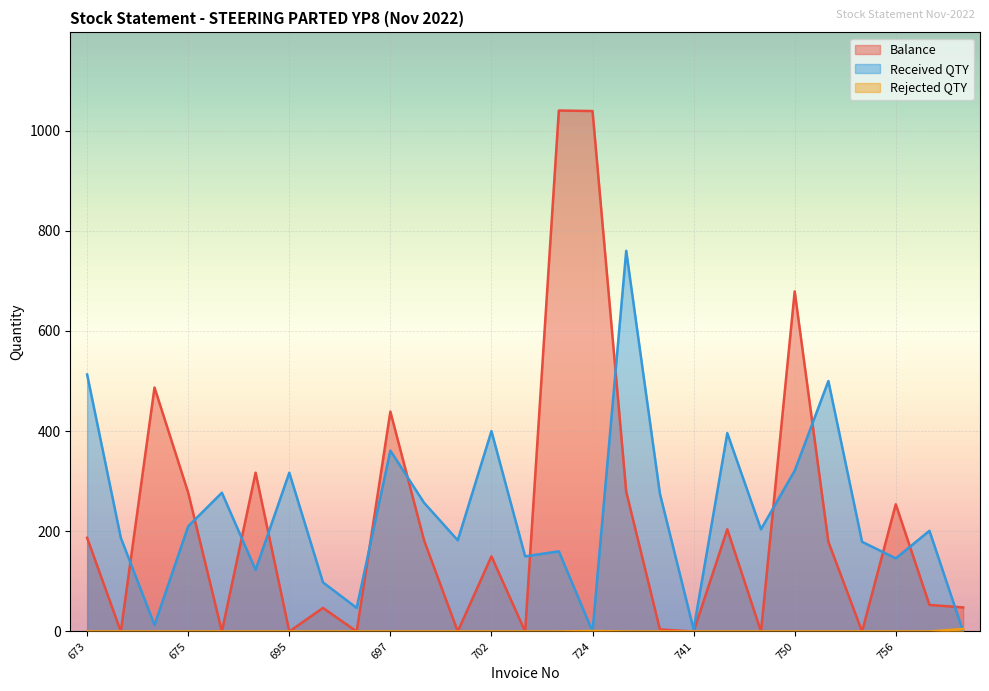

Which has a higher value, 674 or 739?

739